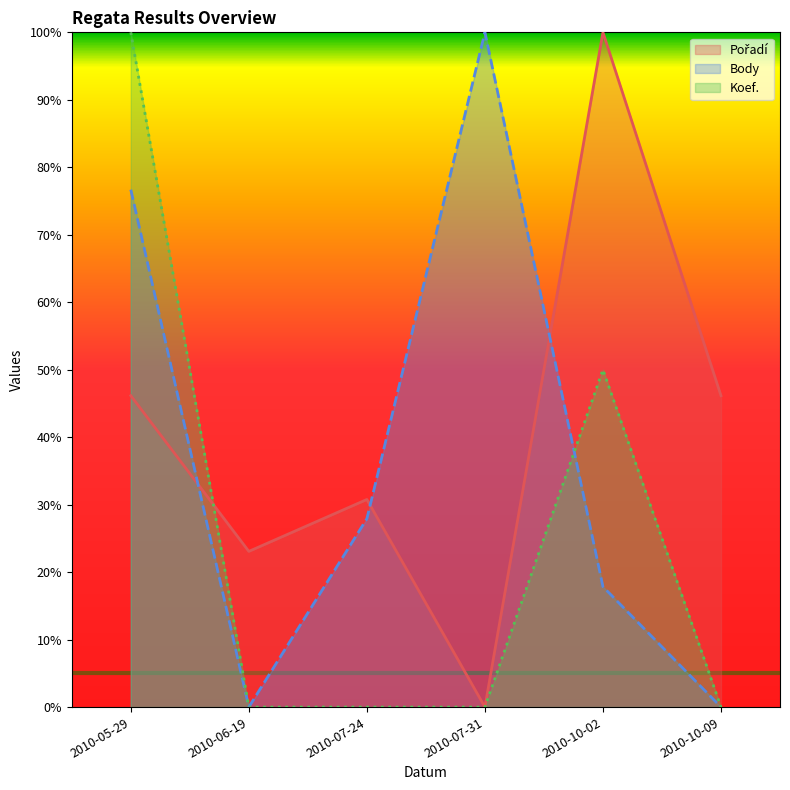

What is the greatest value displayed?

1.0